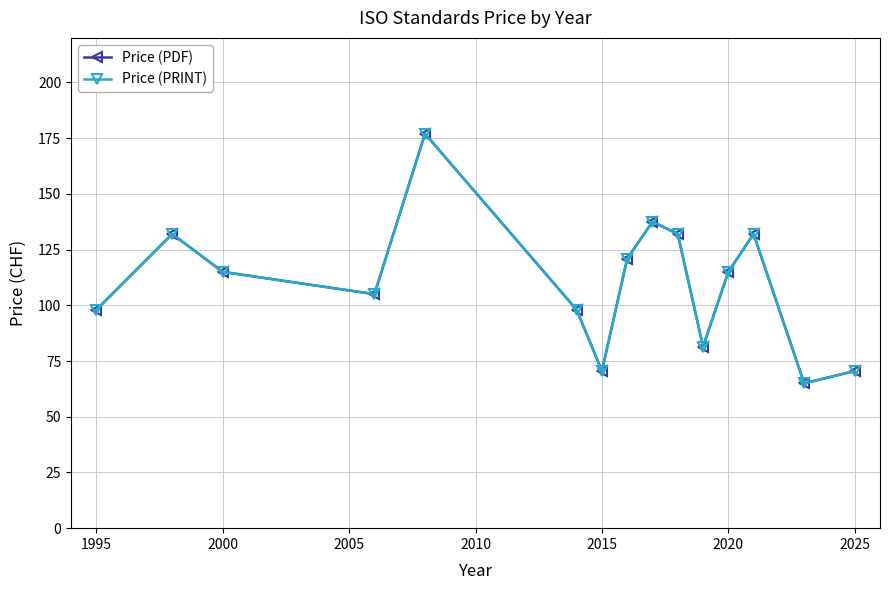

Is this an area chart (filled region under the line)?

No